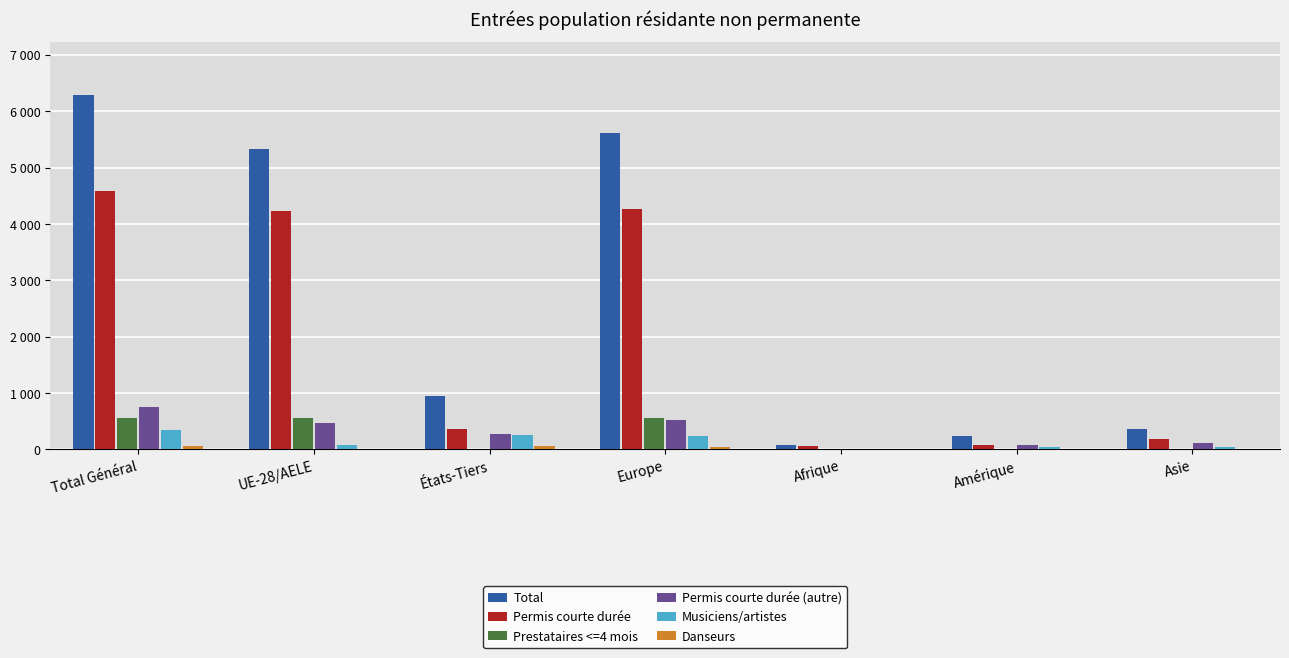

Which series has the largest total across all categories?

Total